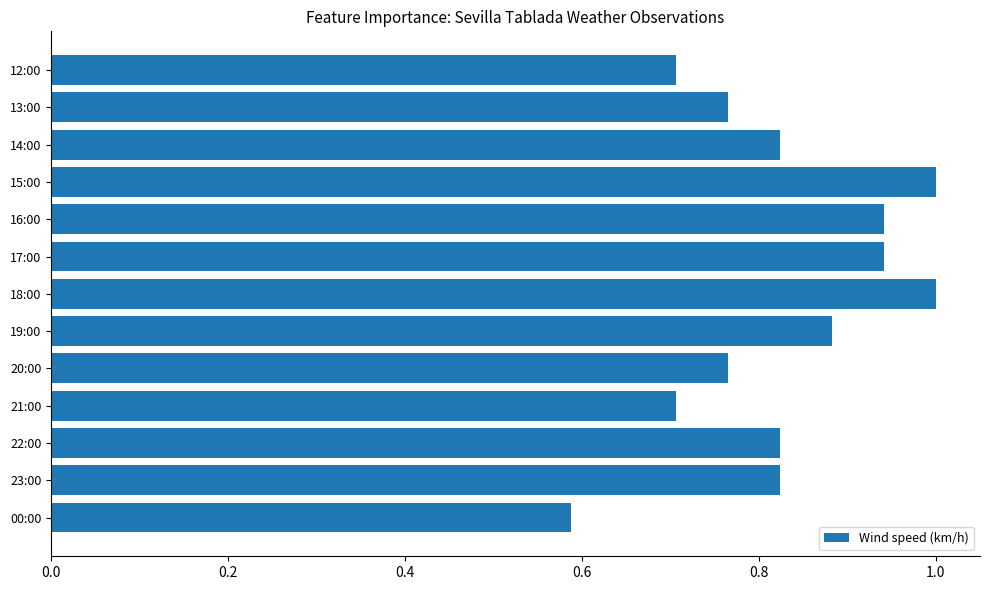

Count the values in the range 0 to 1.

13